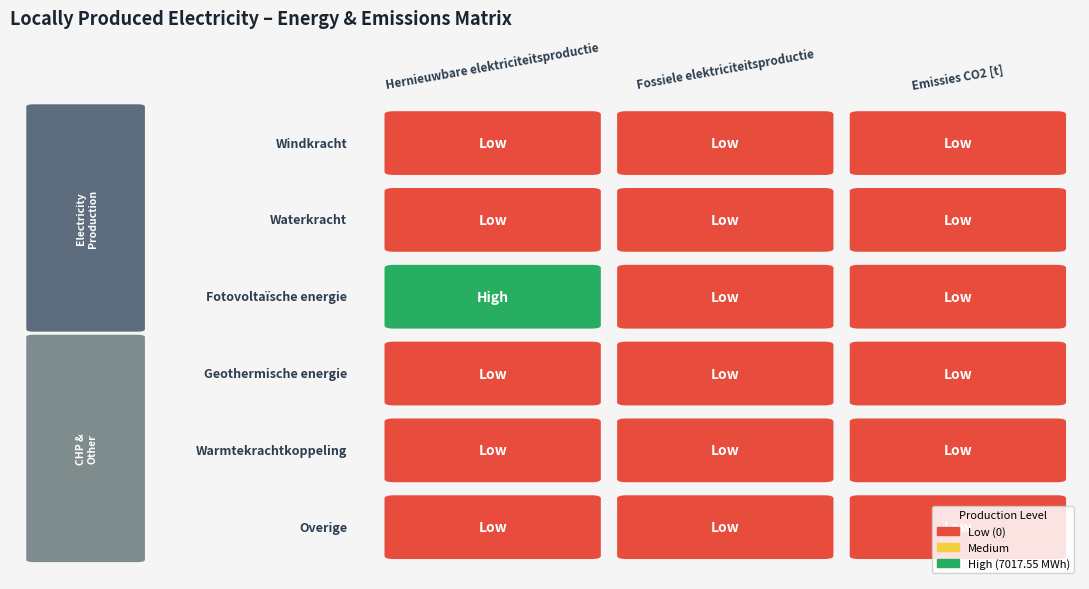

Which series has the largest total across all categories?

Fotovoltaïsche energie